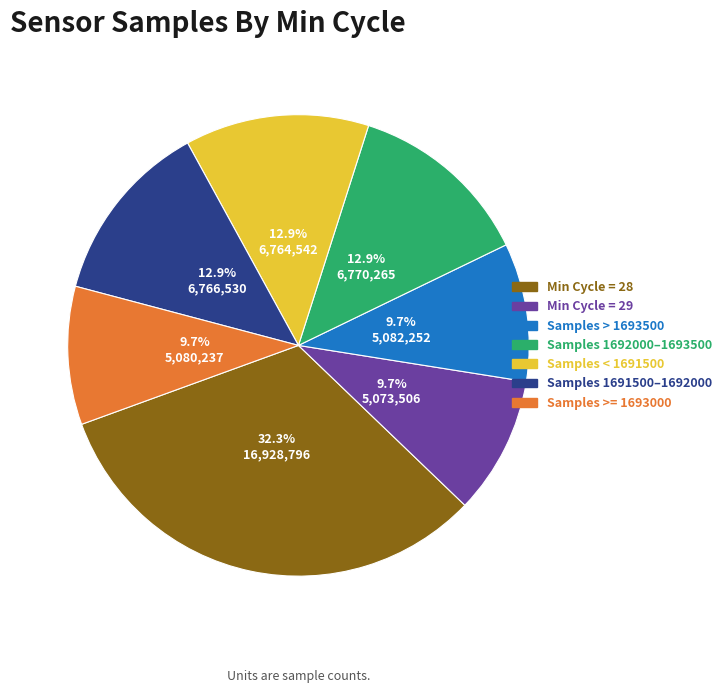

Is there any slice that represents more than half of the pie?

No